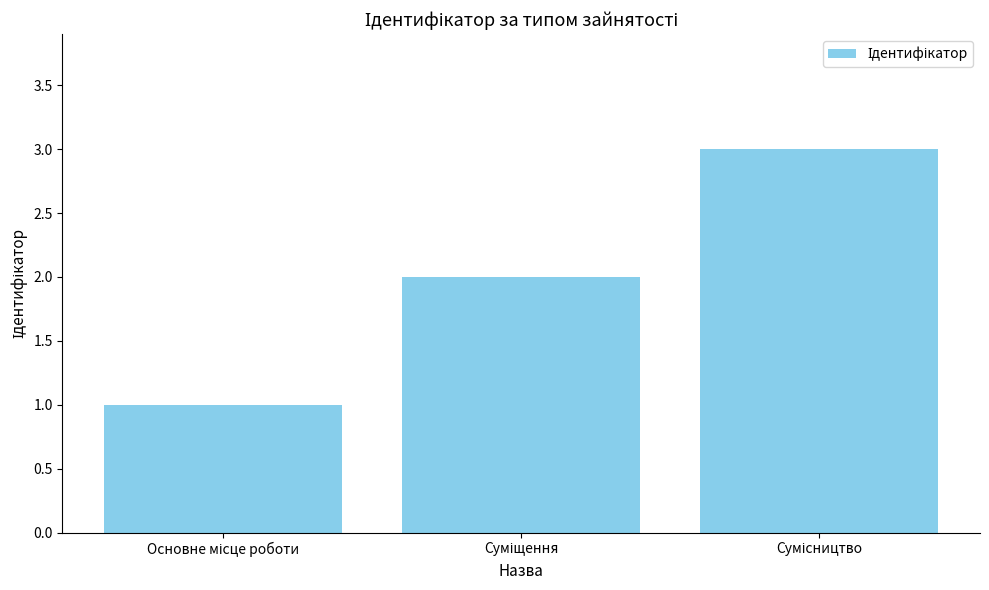

What is the greatest value displayed?

3